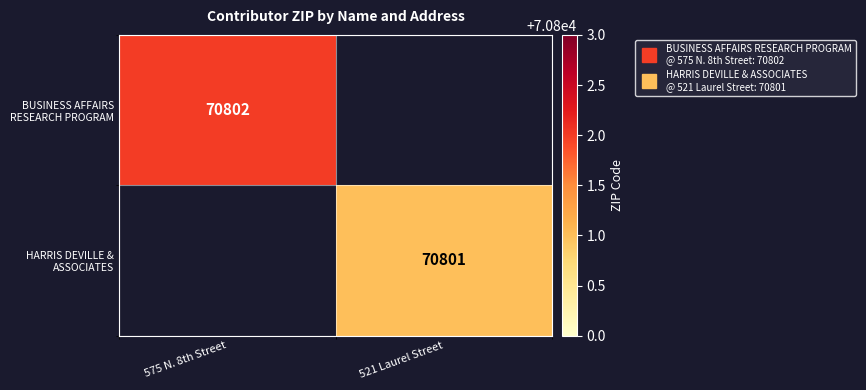

How many values in HARRIS DEVILLE & ASSOCIATES are above zero?

1